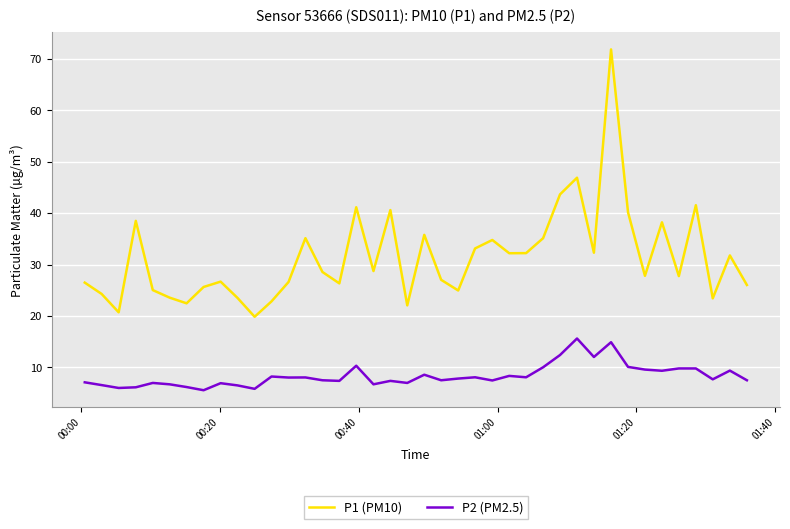

True or false: P2 (PM2.5) and P1 (PM10) intersect in this chart.

False